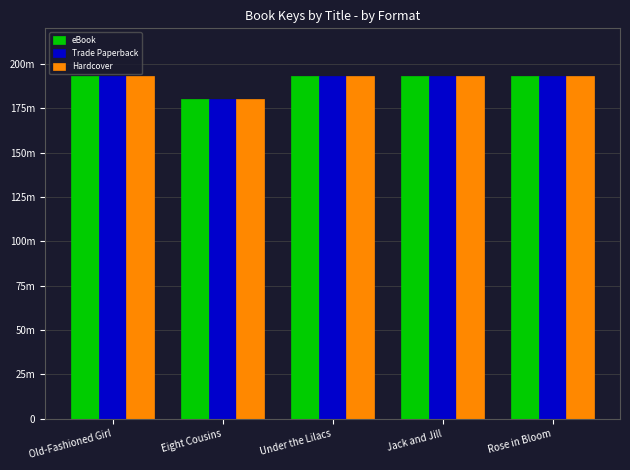

What value does the eBook series have at Jack and Jill, to the nearest 10?

193220210